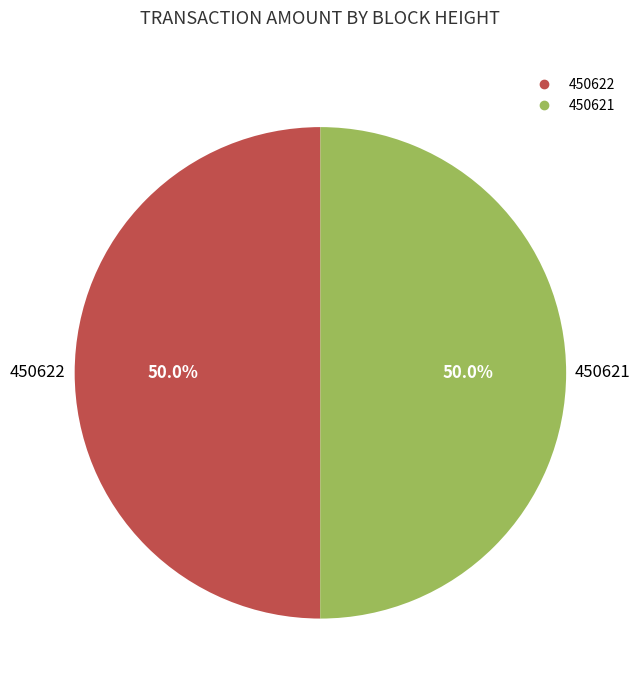

What percentage is NOT represented by 450622?

50.0%